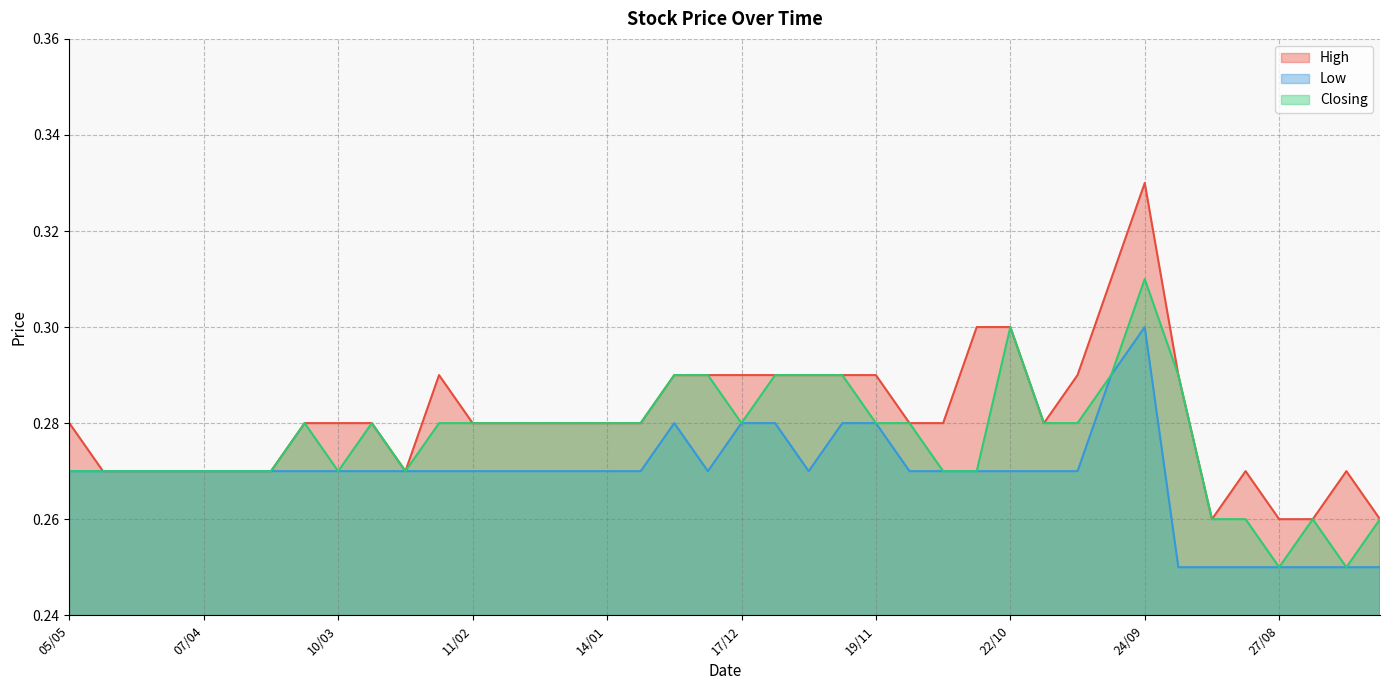

Reading left to right, transcribe all the data shown in this chart.

High: 0.3	0.3	0.3	0.3	0.3	0.3	0.3	0.3	0.3	0.3	0.3	0.3	0.3	0.3	0.3	0.3	0.3	0.3	0.3	0.3	0.3	0.3	0.3	0.3	0.3	0.3	0.3	0.3	0.3	0.3	0.3	0.3	0.3	0.3	0.3	0.3	0.3	0.3	0.3	0.3
Low: 0.3	0.3	0.3	0.3	0.3	0.3	0.3	0.3	0.3	0.3	0.3	0.3	0.3	0.3	0.3	0.3	0.3	0.3	0.3	0.3	0.3	0.3	0.3	0.3	0.3	0.3	0.3	0.3	0.3	0.3	0.3	0.3	0.3	0.2	0.2	0.2	0.2	0.2	0.2	0.2
Closing: 0.3	0.3	0.3	0.3	0.3	0.3	0.3	0.3	0.3	0.3	0.3	0.3	0.3	0.3	0.3	0.3	0.3	0.3	0.3	0.3	0.3	0.3	0.3	0.3	0.3	0.3	0.3	0.3	0.3	0.3	0.3	0.3	0.3	0.3	0.3	0.3	0.2	0.3	0.2	0.3